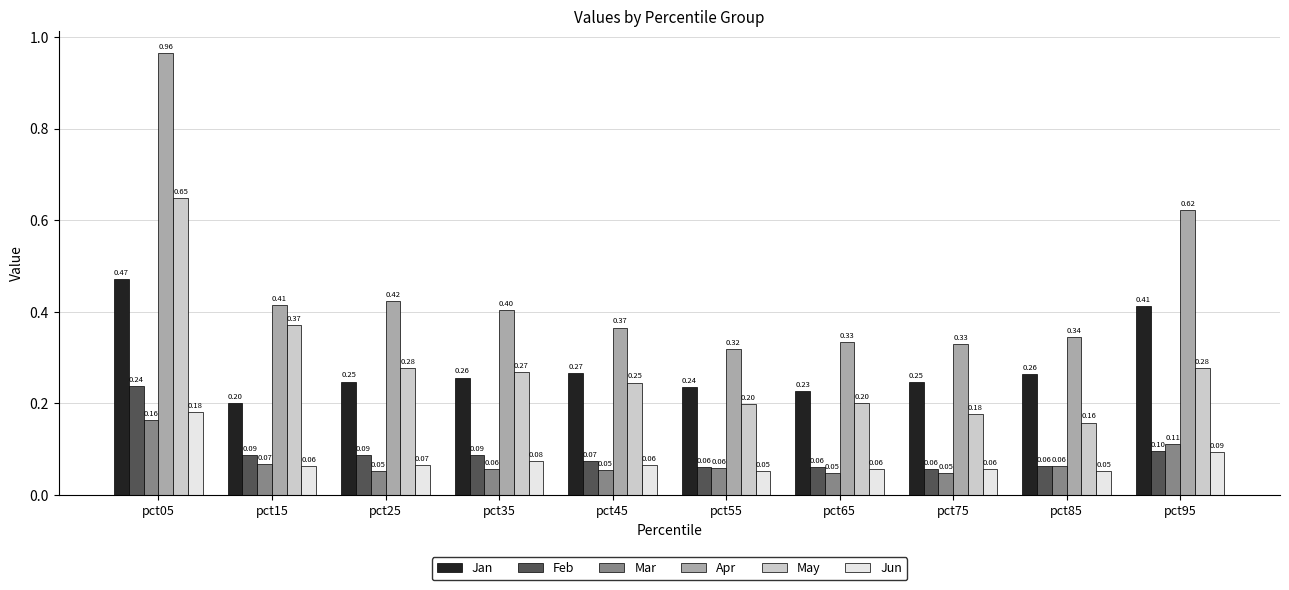

What is the value of the Jun bar at the 8th from the left?

0.1